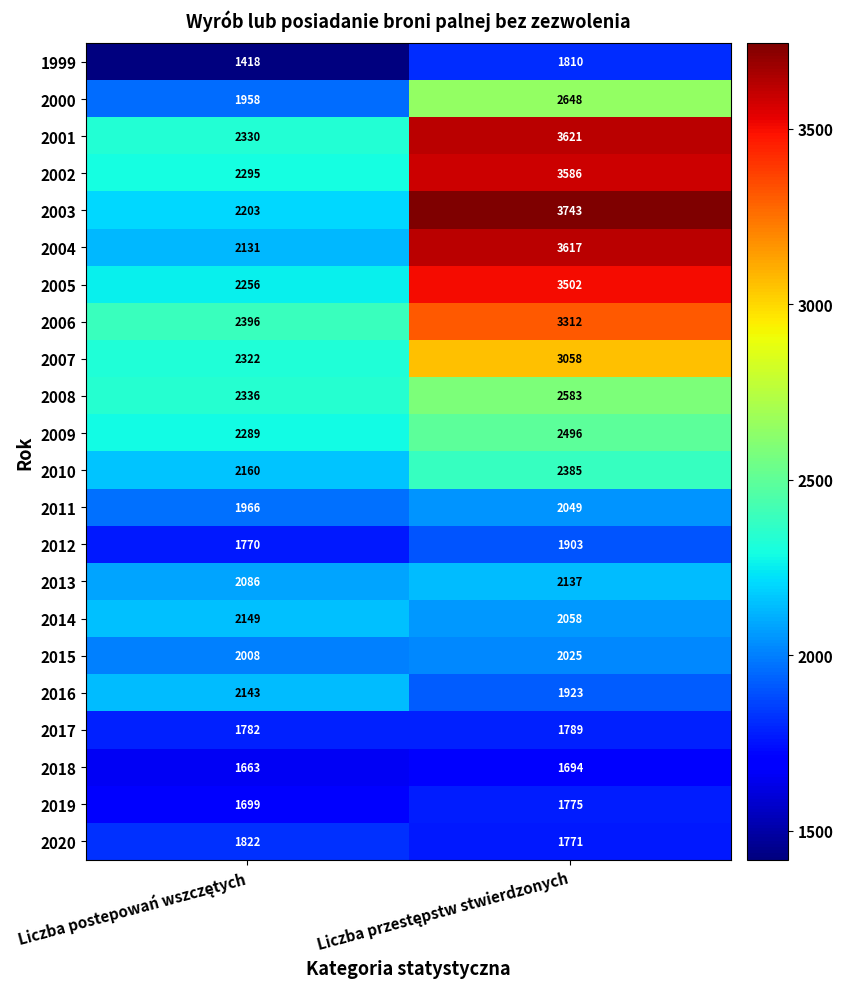

What is the highest value of the 2019 series?

1775